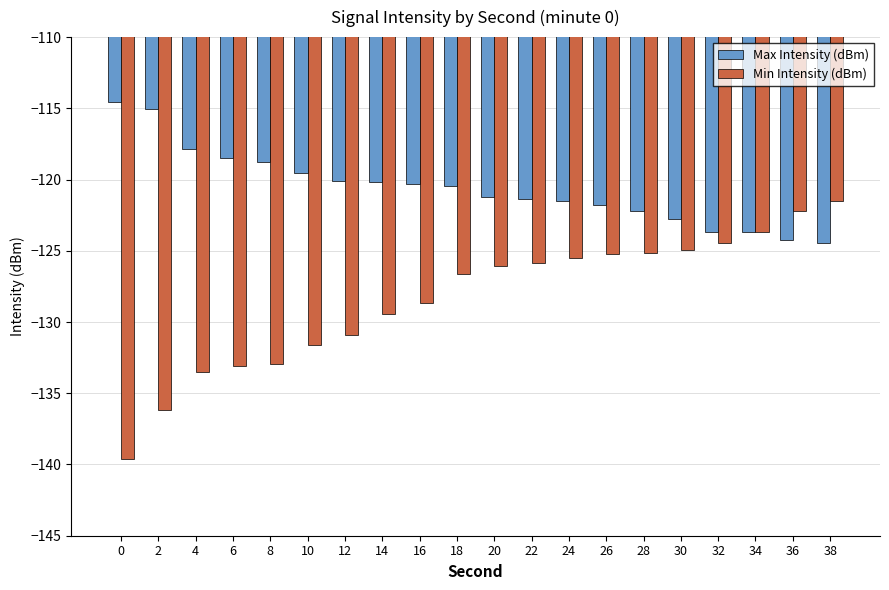

What is the value of the Min Intensity (dBm) bar at the 5th from the left?

-132.9